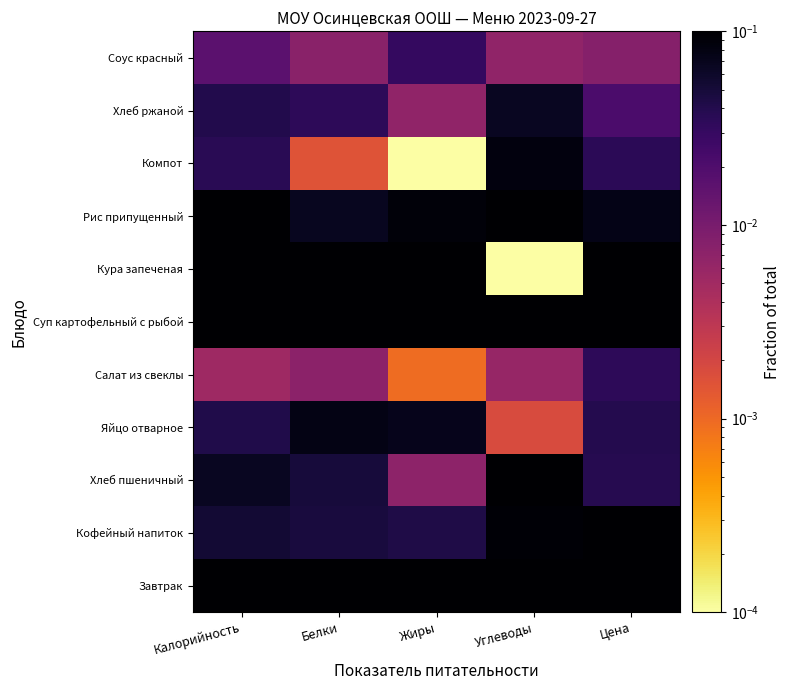

What is the spread (max minus min) of values at Калорийность?

0.2